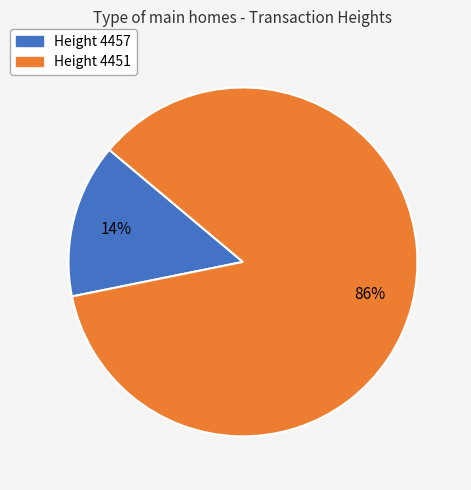

Is there a majority slice in this chart?

Yes